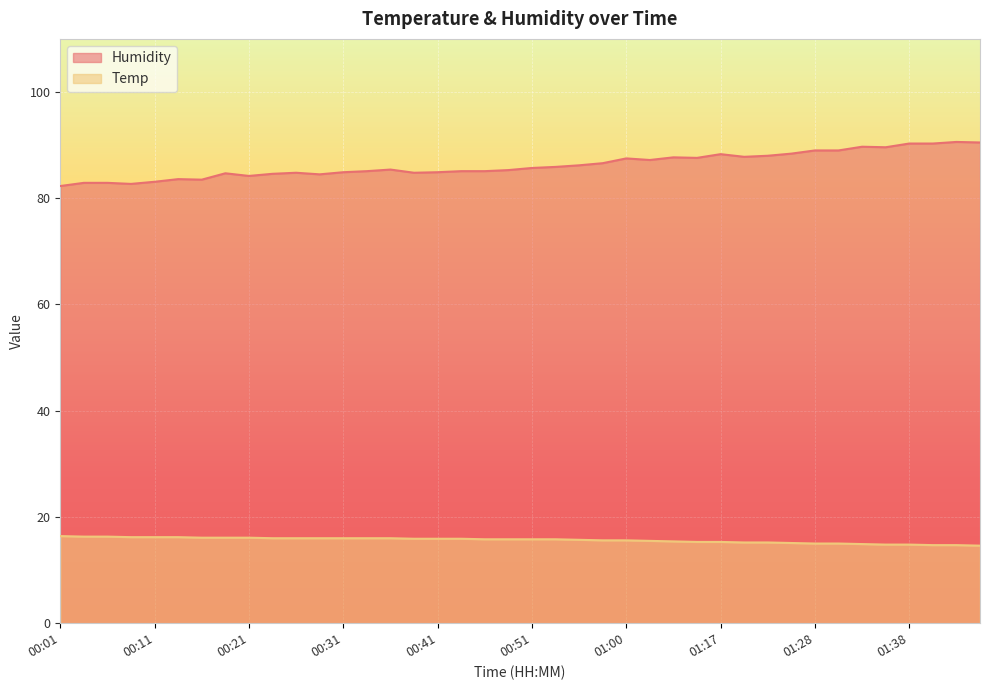

Is it true that Humidity equals 158.8 at 01:30?

False